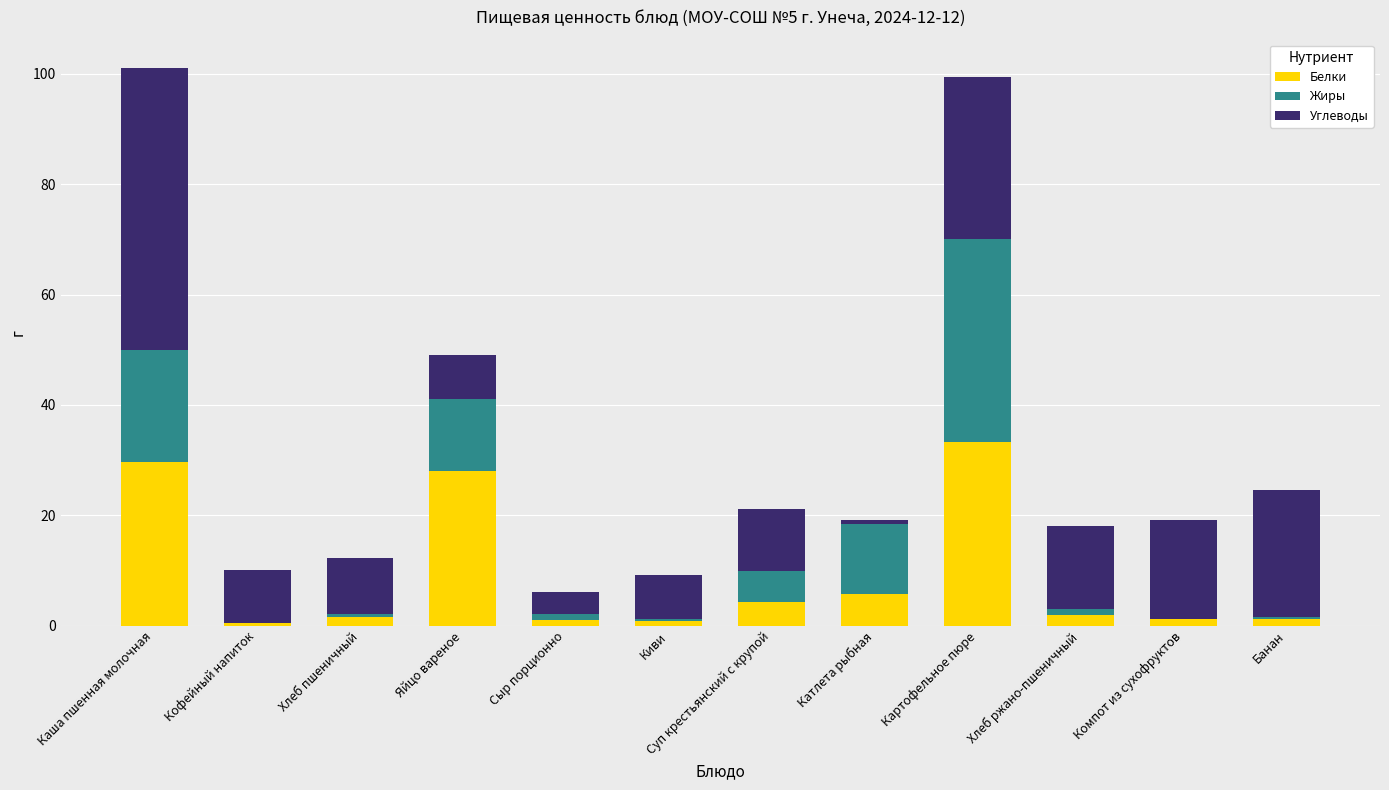

What is the total value across all series at Картофельное пюре?

99.4